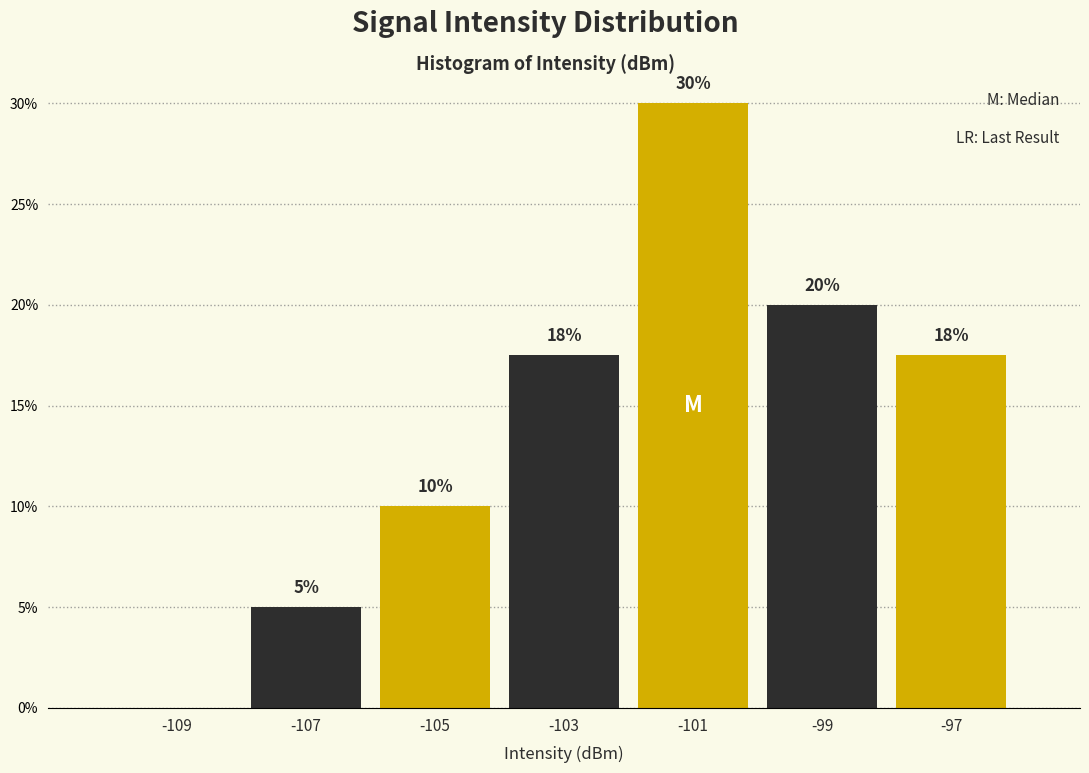

Which range on the x-axis has the tallest bar?

-102 to -100